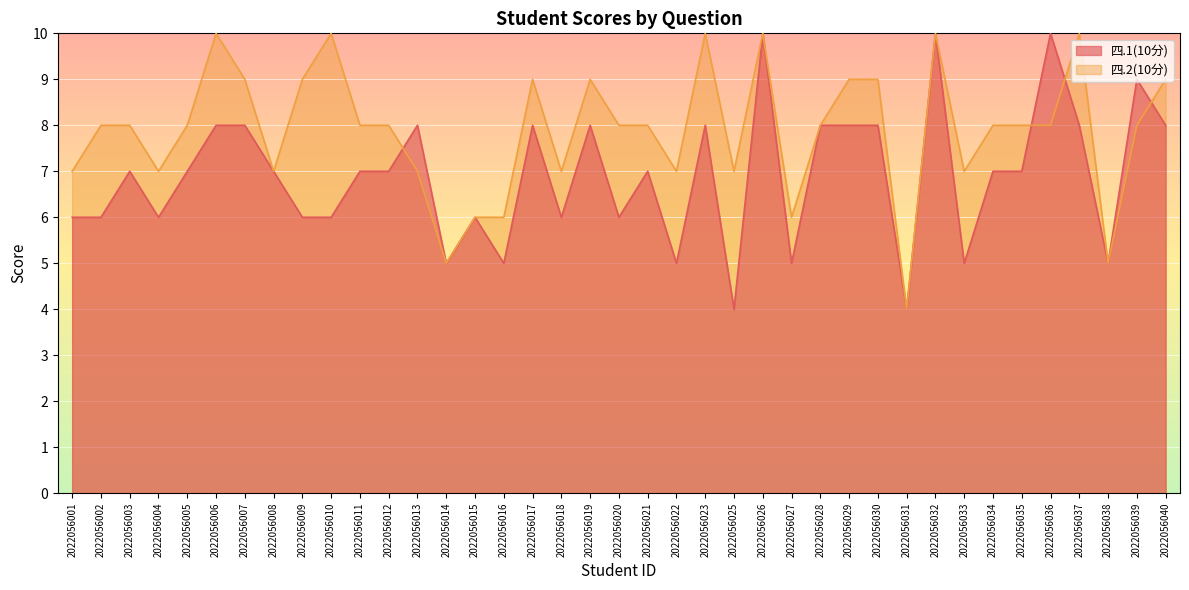

How many lines are shown in the chart?

2